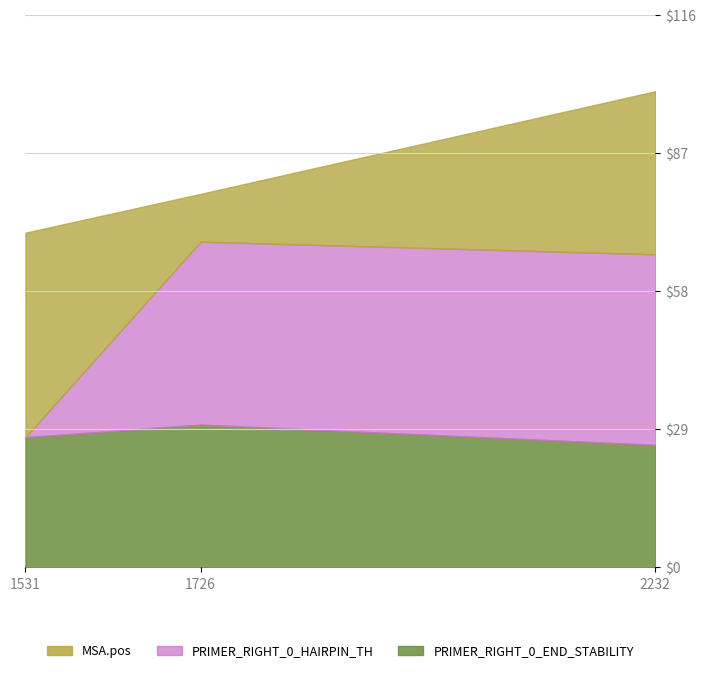

How many values in the MSA.pos series exceed 78?

2